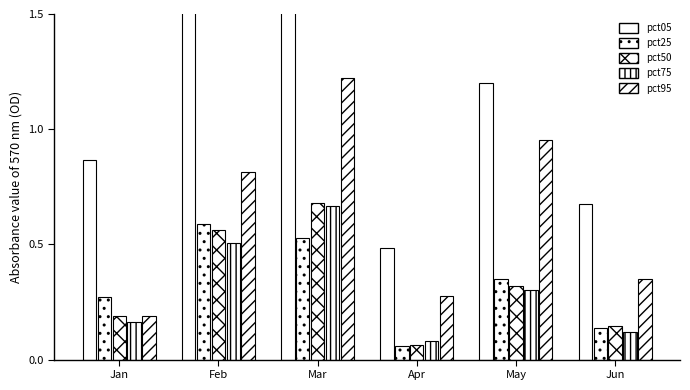

What is the sum of the pct25 values at Jan and May?

0.6